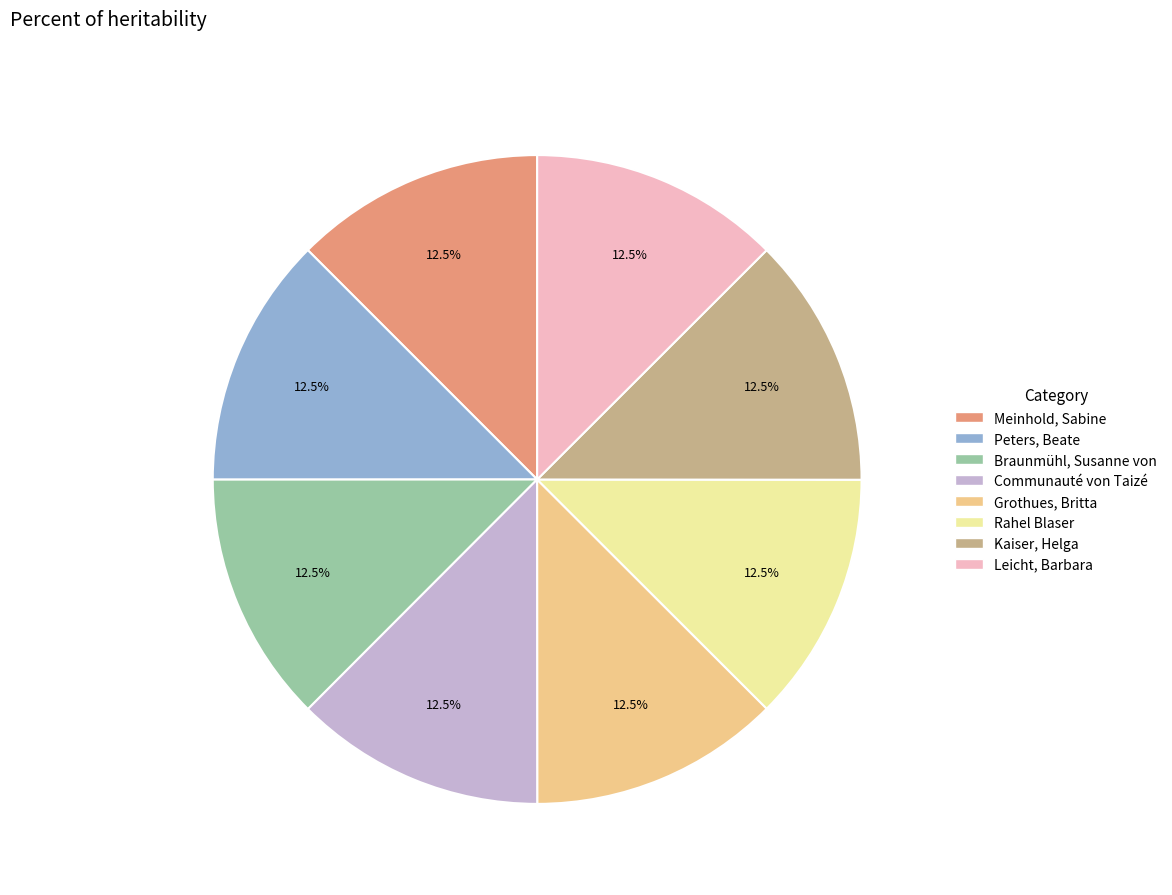

Approximately how many times larger is the value at Braunmühl, Susanne von compared to Communauté von Taizé?

1.0